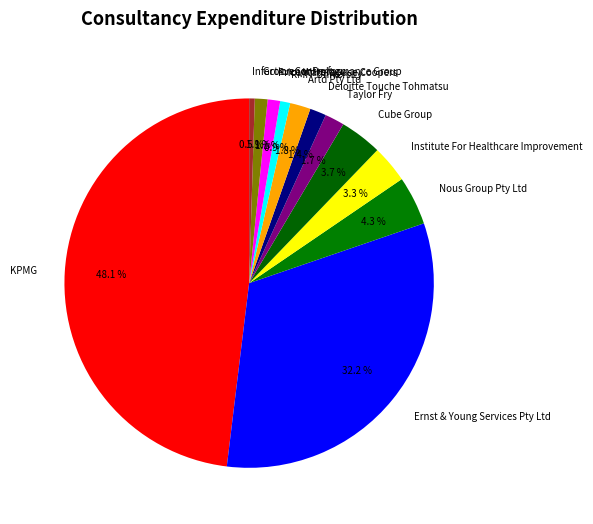

True or false: Institute For Healthcare Improvement accounts for 3% of the total.

True